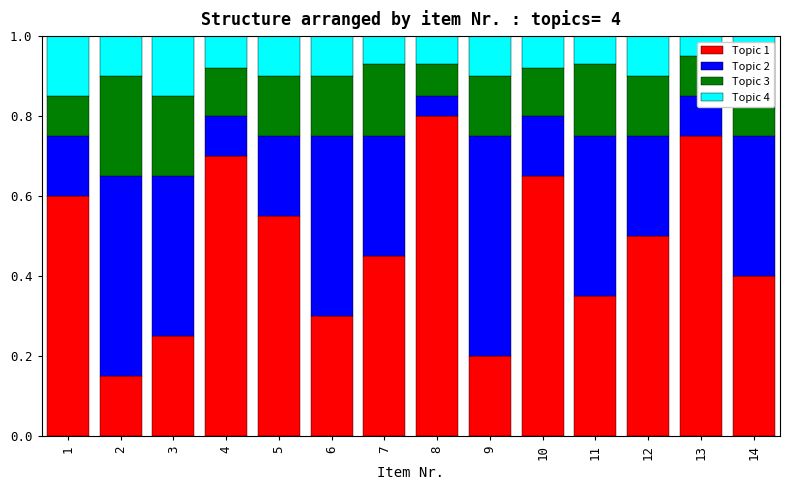

What is the total value across all series at 5?

1.0